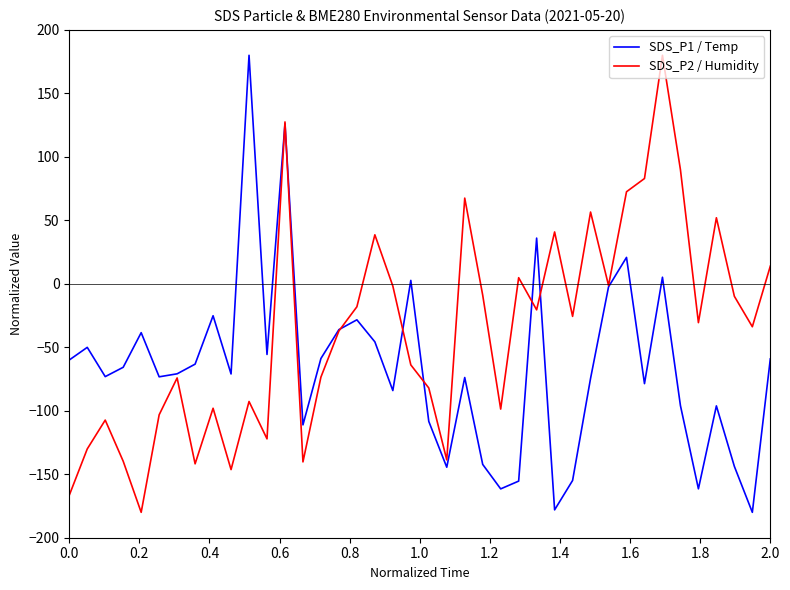

Which series has the largest total across all categories?

SDS_P2 / Humidity